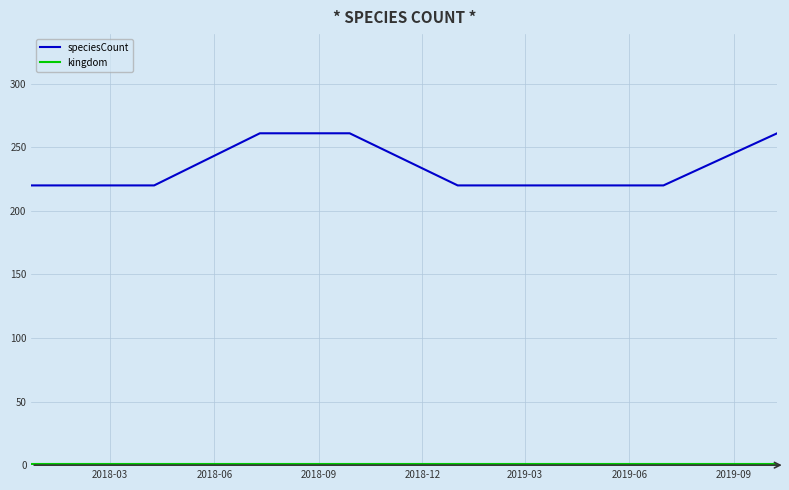

What is the minimum value shown in the chart?

1